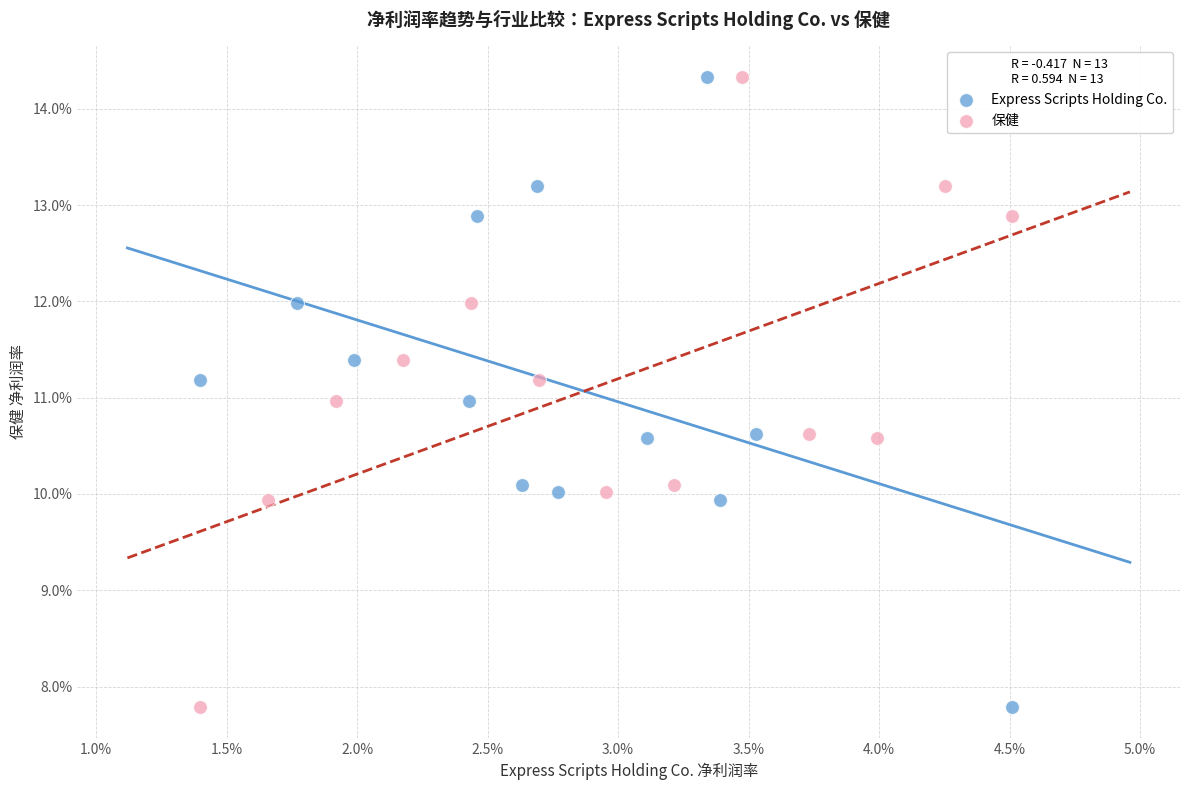

What are all the series names shown in the legend?

Express Scripts Holding Co., 保健